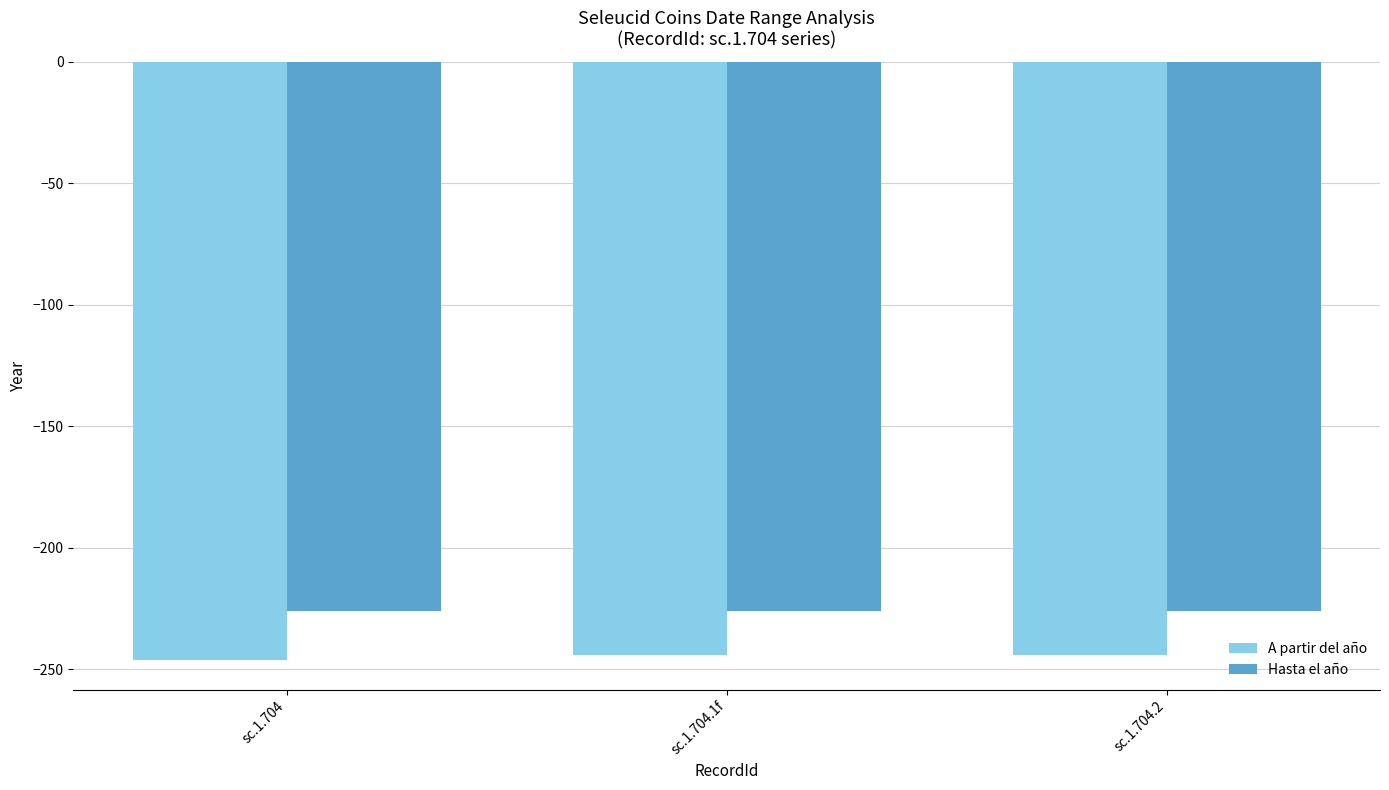

Count the number of data series in this chart.

2